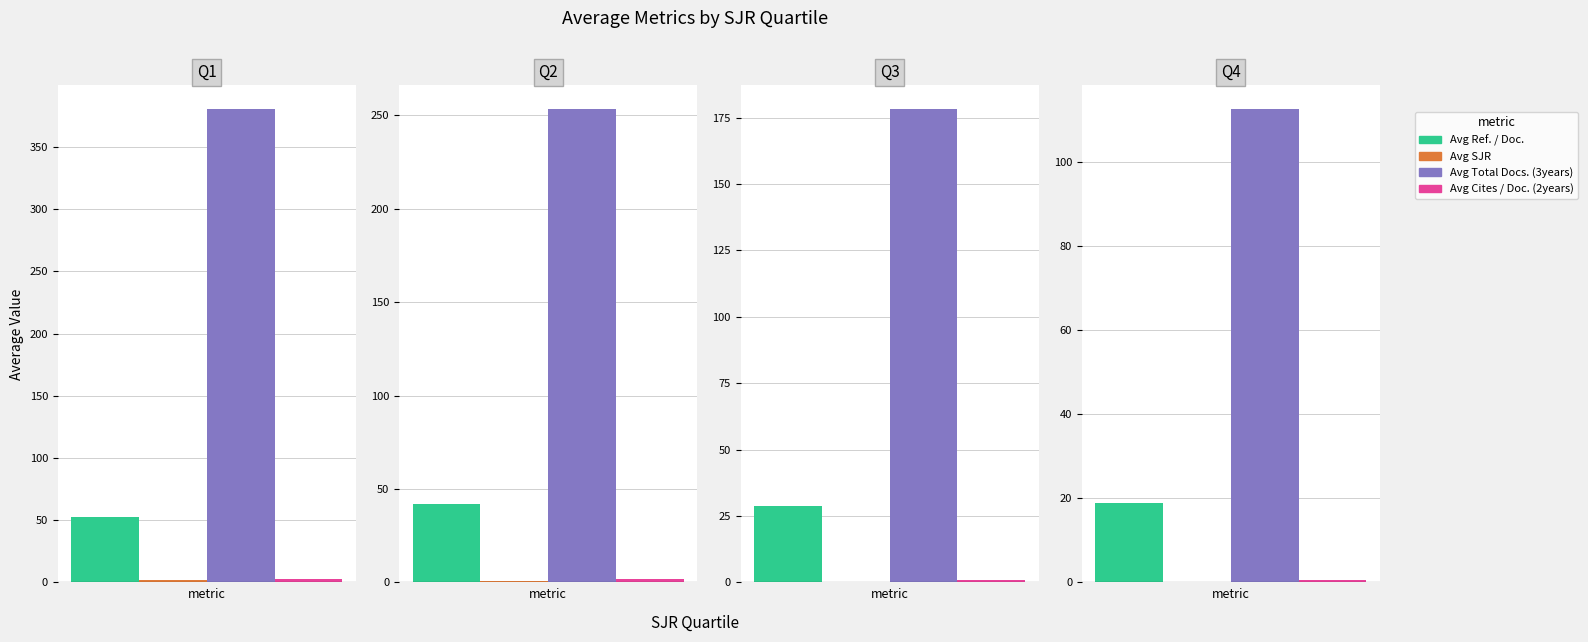

Is the value of Avg Cites / Doc. (2years) at 3 greater than the value of Avg Ref. / Doc. at 2?

No